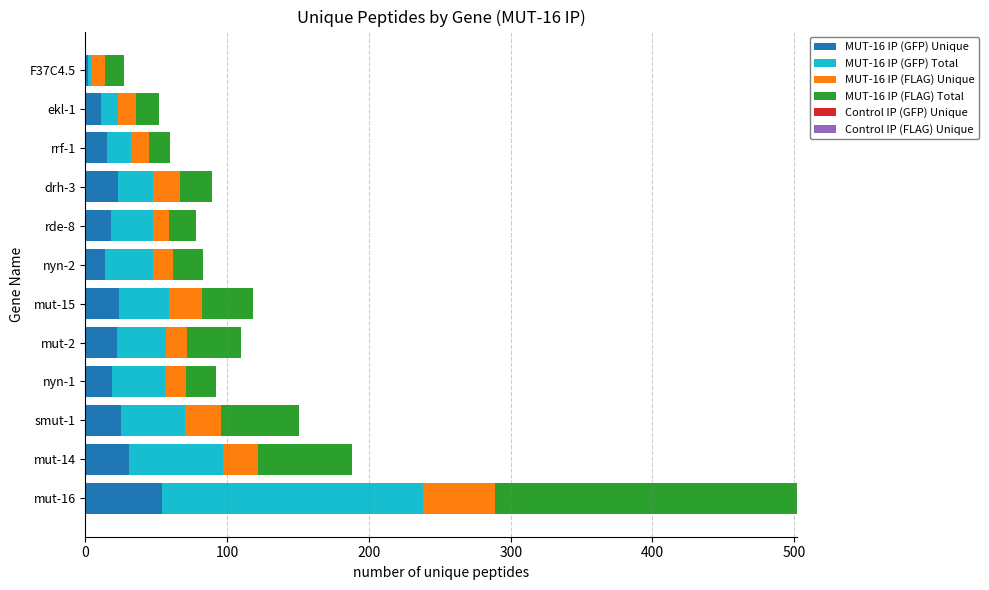

Which category has the highest value in the MUT-16 IP (GFP) Unique series?

mut-16